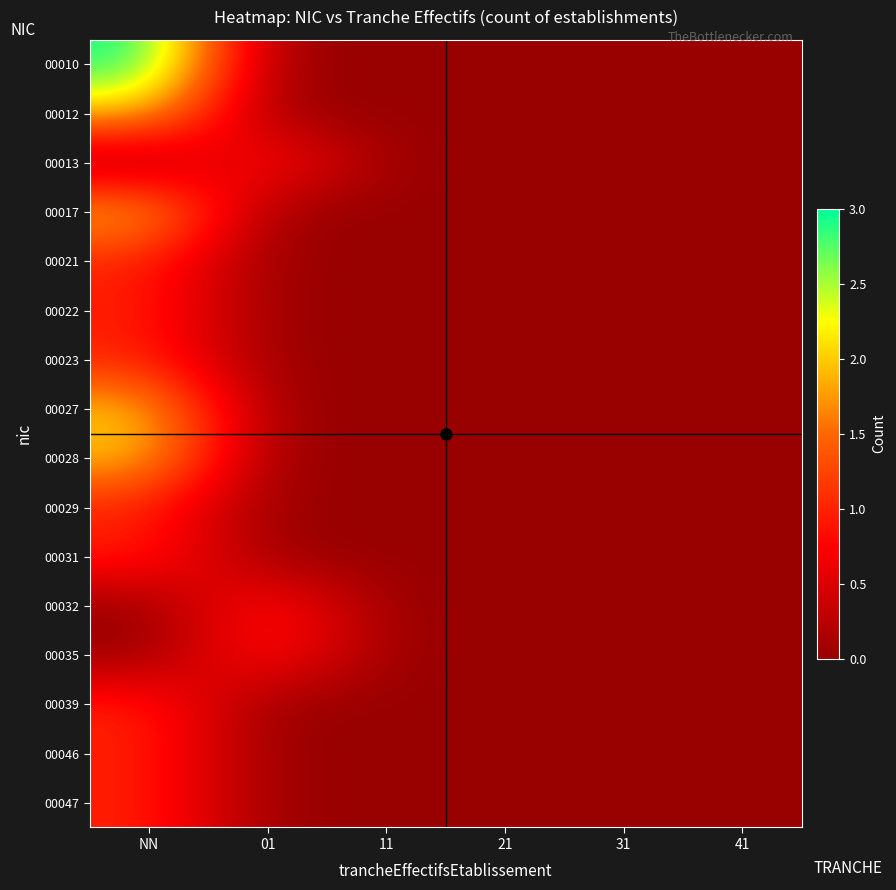

At which category is the sum across all series the highest?

NN